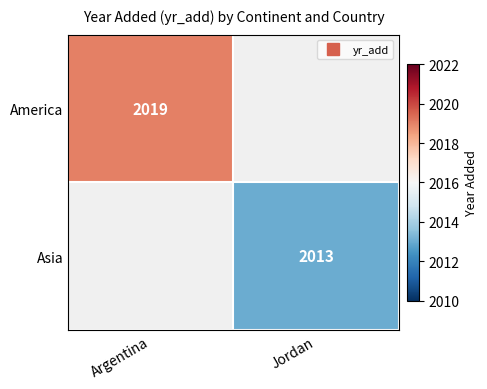

At which label does America reach its peak?

Argentina